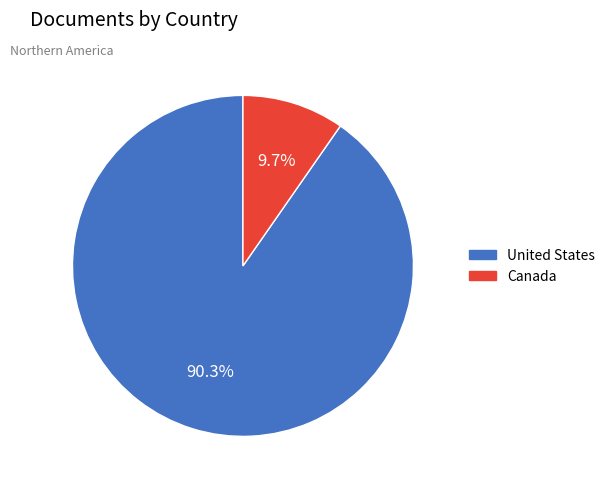

What is the ratio of the value at Canada to the value at United States?

0.1